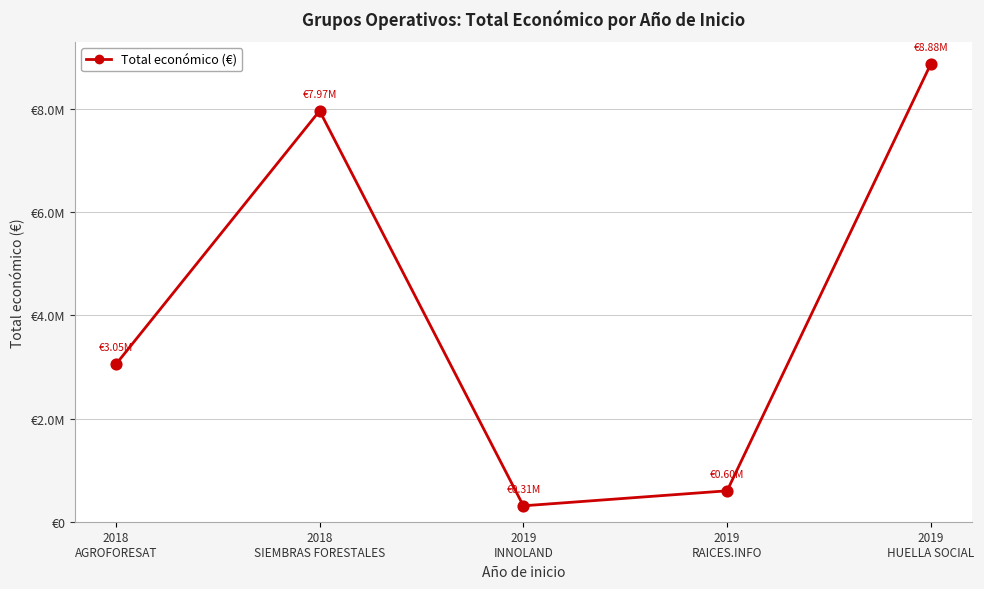

What is the change in value from 2019
RAICES.INFO to 2019
HUELLA SOCIAL?

+8278044